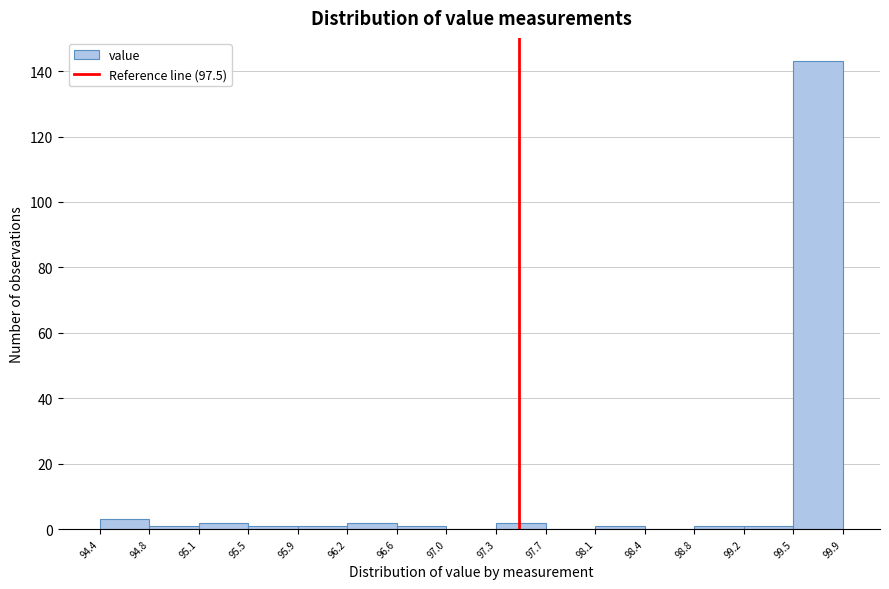

Reading left to right, list every bar in this chart as the range it spans on the x-axis followed by its height. The values are not printed on the chart, so give them approximately, as read against the axis.

94.4 to 94.8: 4
94.8 to 95.1: under 2
95.1 to 95.5: 2
95.5 to 95.9: under 2
95.9 to 96.2: under 2
96.2 to 96.6: 2
96.6 to 97.0: under 2
97.0 to 97.3: 0
97.3 to 97.7: 2
97.7 to 98.1: 0
98.1 to 98.4: under 2
98.4 to 98.8: 0
98.8 to 99.2: under 2
99.2 to 99.5: under 2
99.5 to 99.9: 144